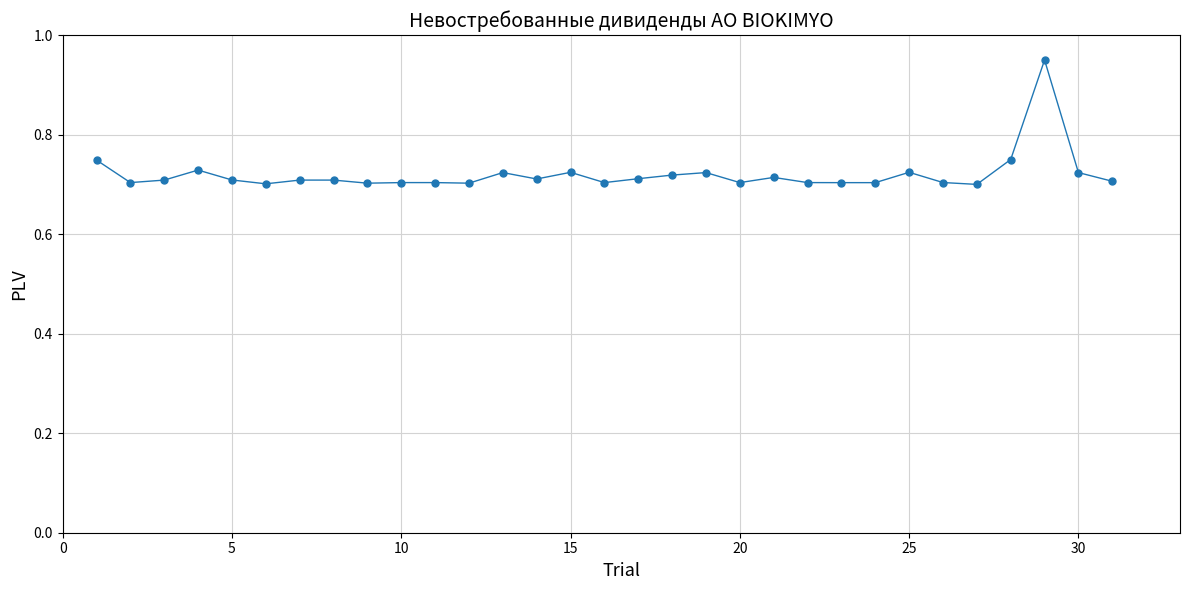

Count the values in the range 0 to 1.

31